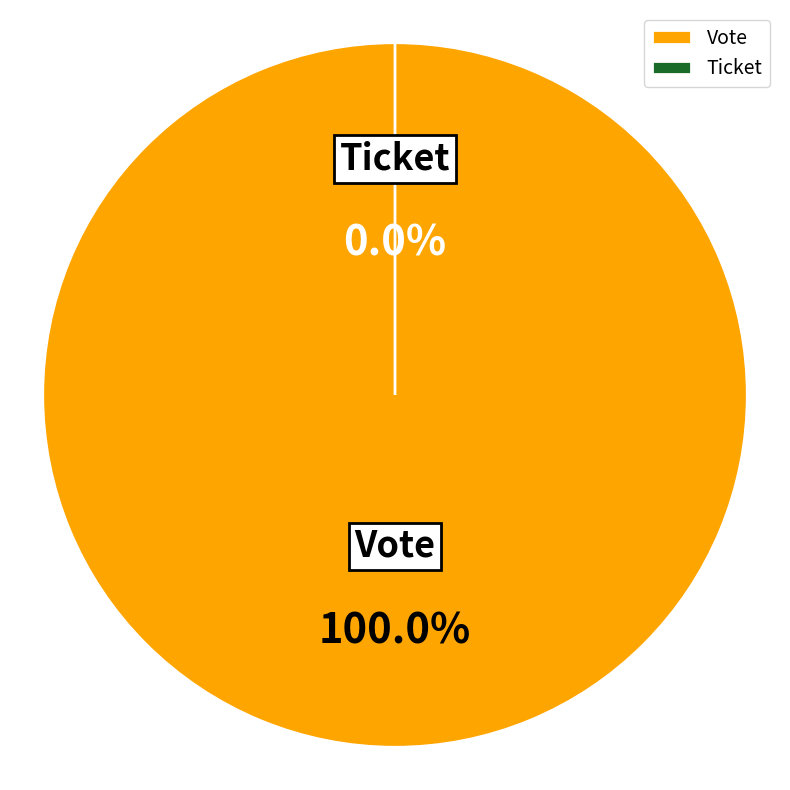

To the nearest percent, what is the average slice percentage?

50%